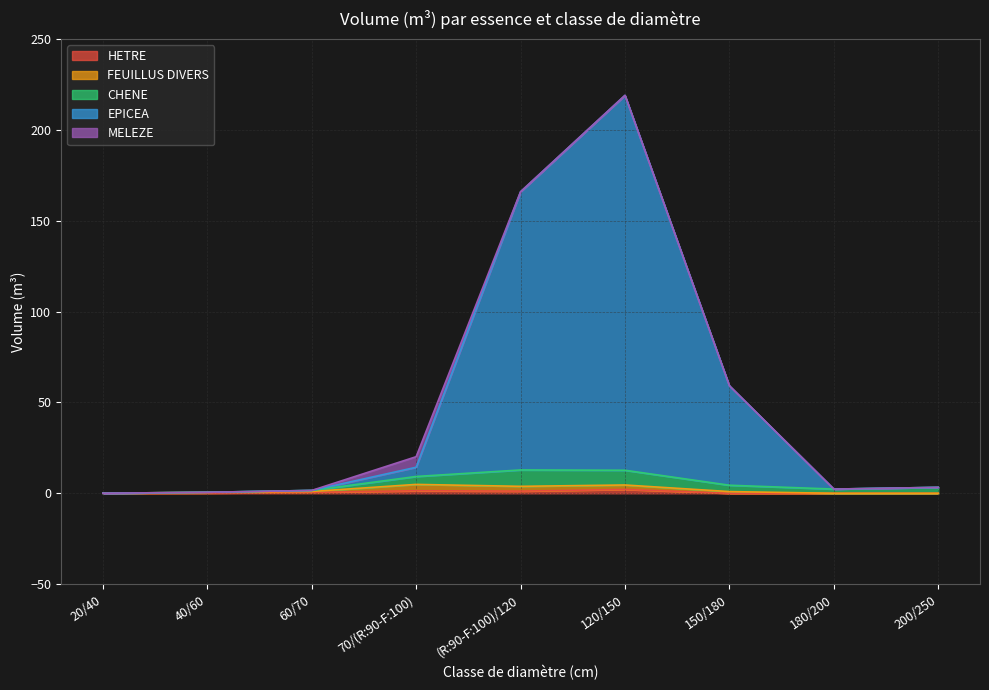

What is the total value across all series at 180/200?

2.3